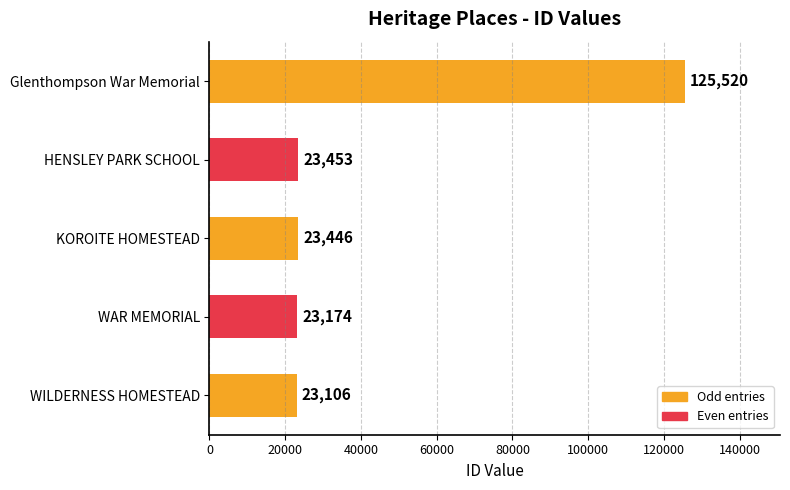

Reading top to bottom, extract all data points from this chart.

Glenthompson War Memorial=125520	HENSLEY PARK SCHOOL=23453	KOROITE HOMESTEAD=23446	WAR MEMORIAL=23174	WILDERNESS HOMESTEAD=23106